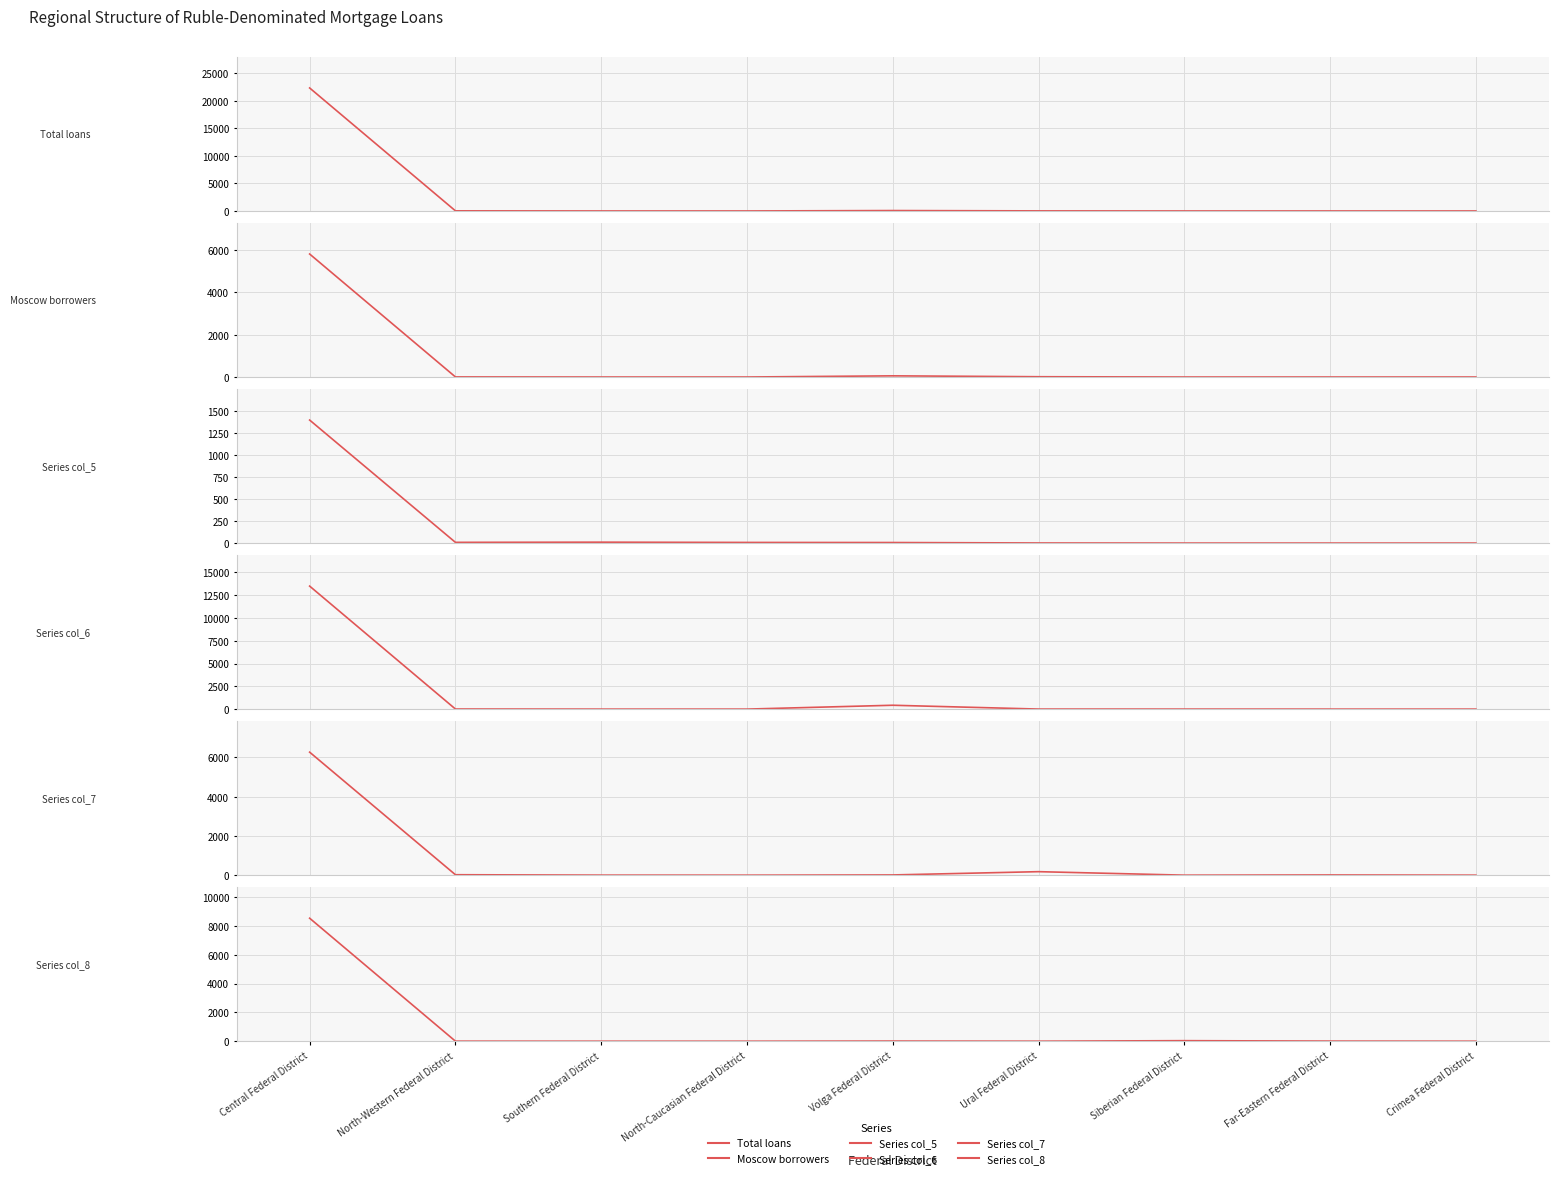

Where does the Series col_5 series first go above 6?

Central Federal District